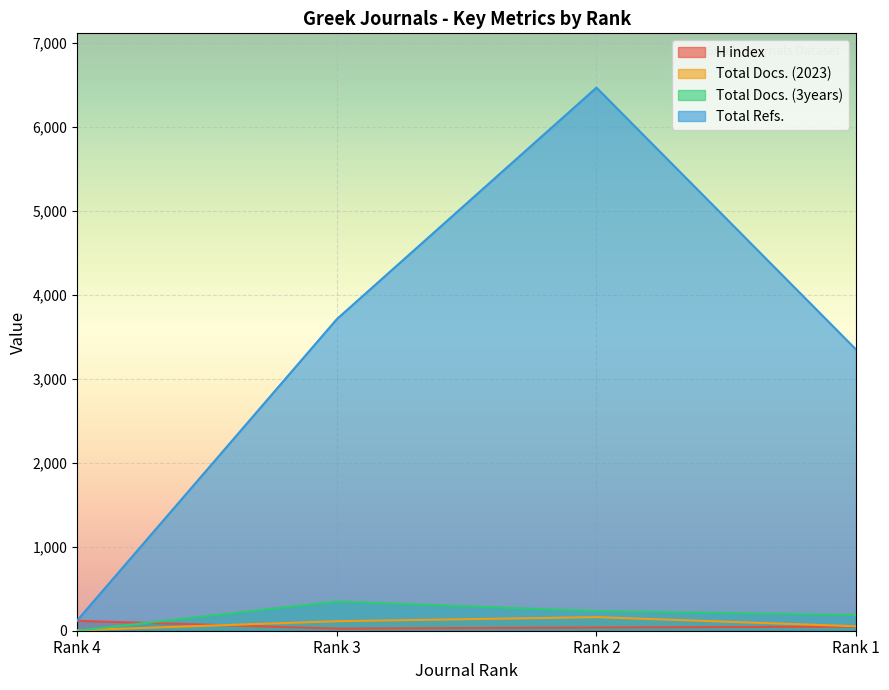

How many intersections are there between H index and Total Docs. (3years)?

1